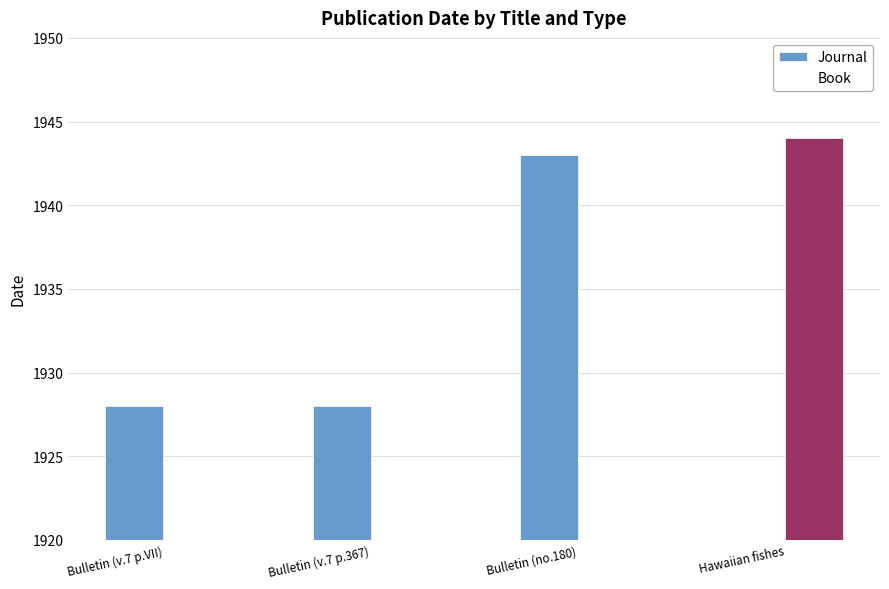

The value of Book at Bulletin (v.7 p.VII) is 0. True or false?

True